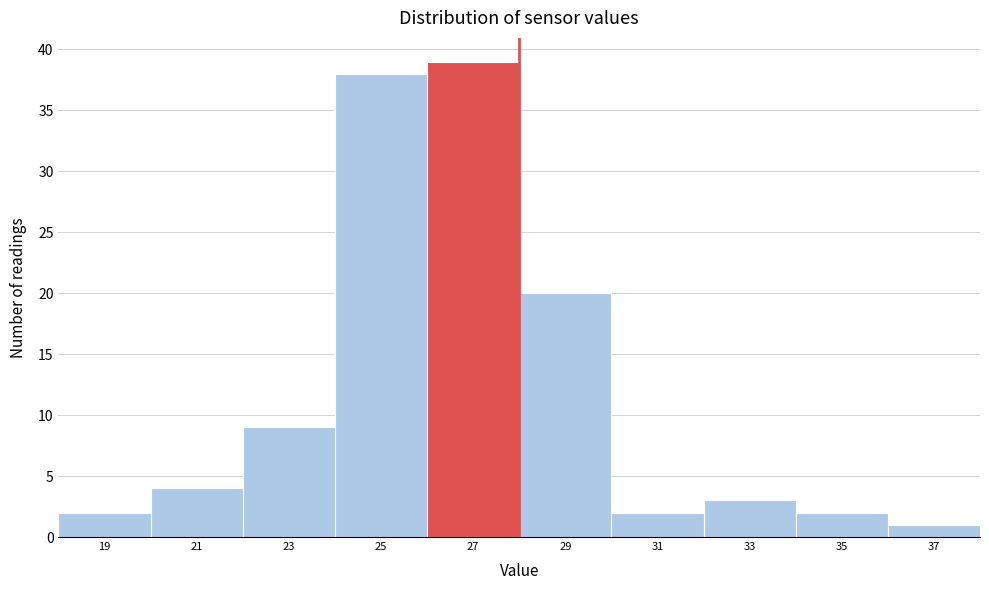

Reading left to right, list all the values displayed in this chart.

2	4	9	38	39	20	2	3	2	1